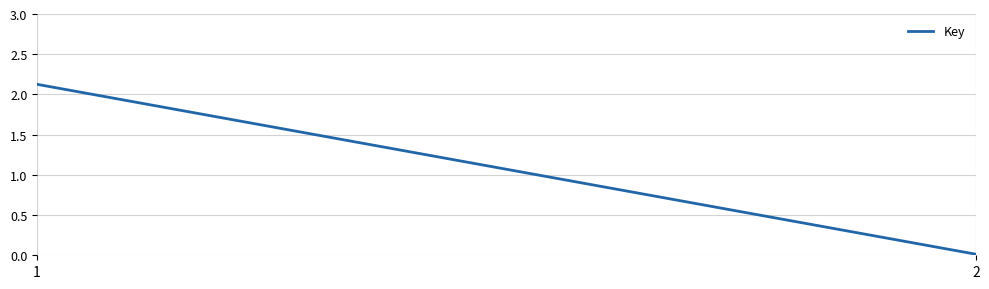

Rank the categories by value from lowest to highest.

2, 1